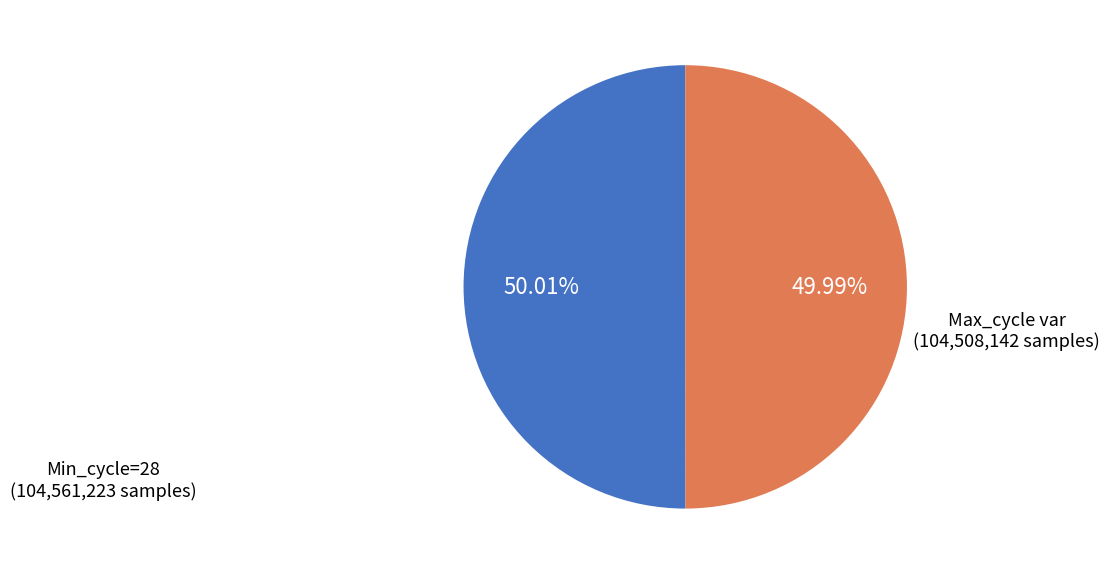

Does any single category account for the majority?

Yes